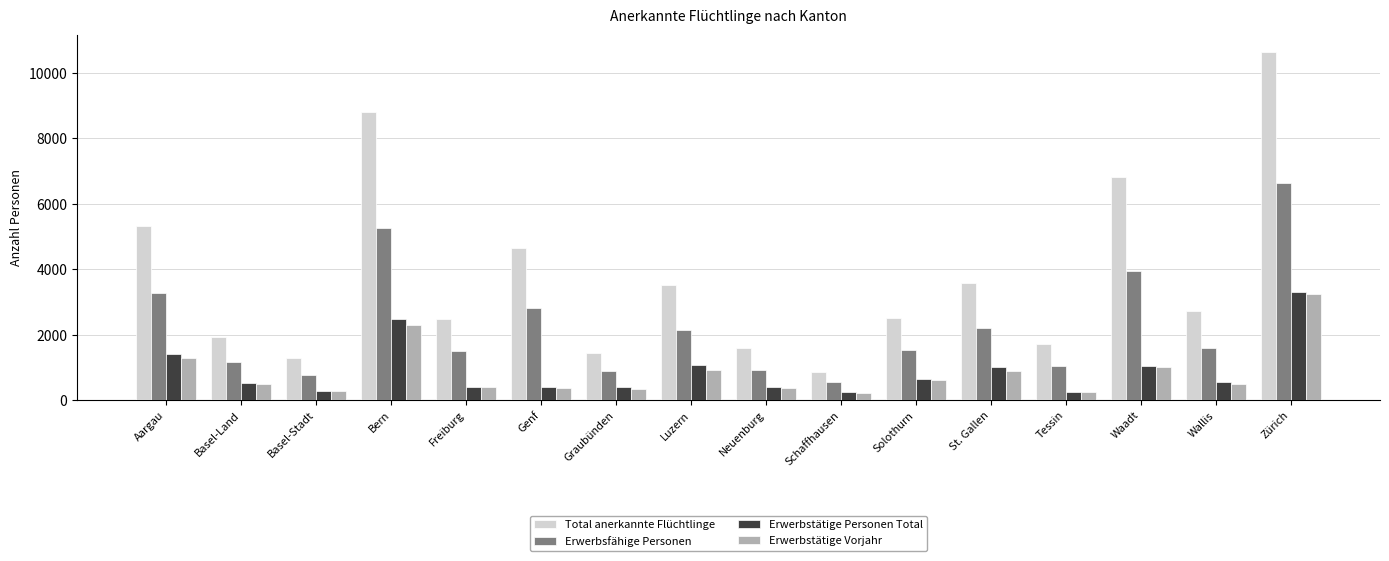

What is the difference between the Erwerbstätige Vorjahr values at Basel-Stadt and Schaffhausen?

60